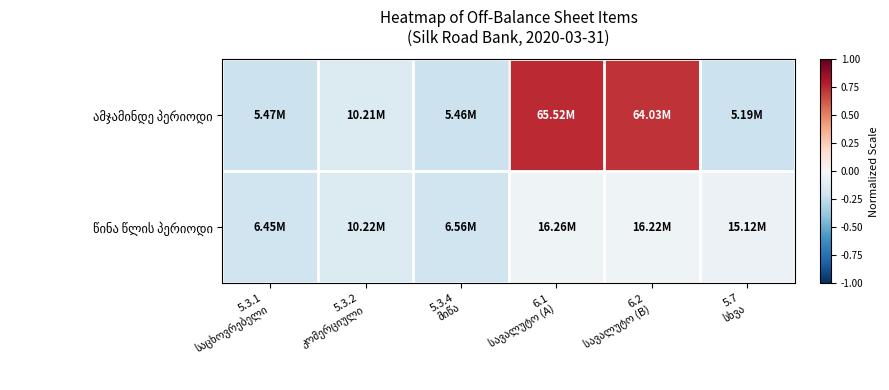

Rank the series by their maximum value, from lowest to highest.

წინა წლის პერიოდი, ამჯამინდე პერიოდი